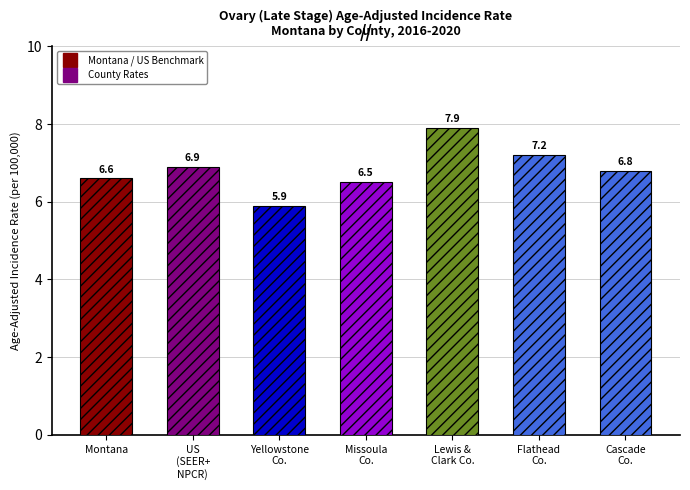

Reading left to right, extract all data points from this chart.

6.6	6.9	5.9	6.5	7.9	7.2	6.8